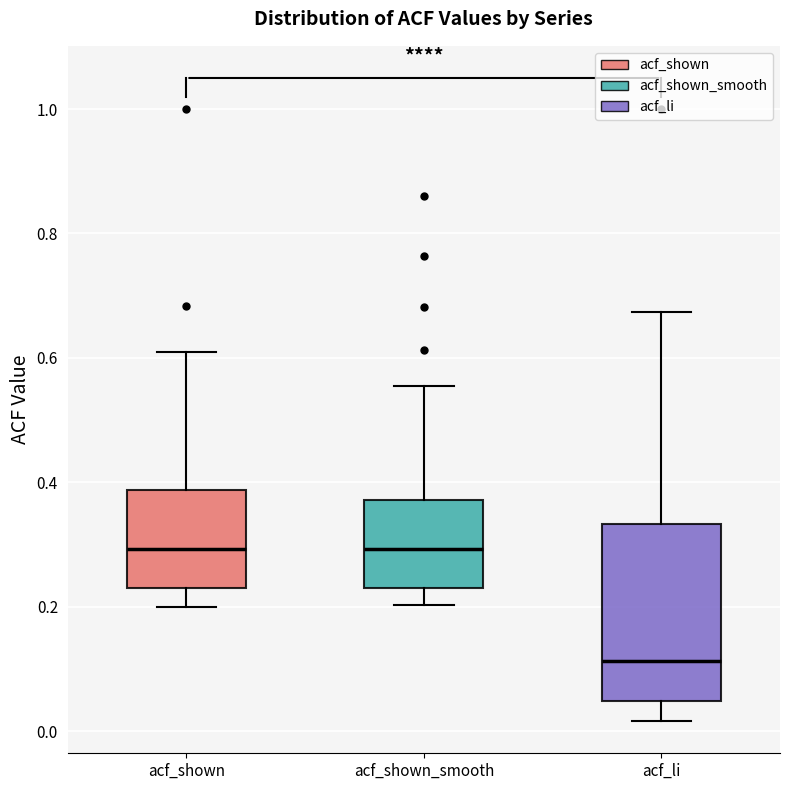

Which box is the tallest, from its lower edge to its upper edge?

acf_li